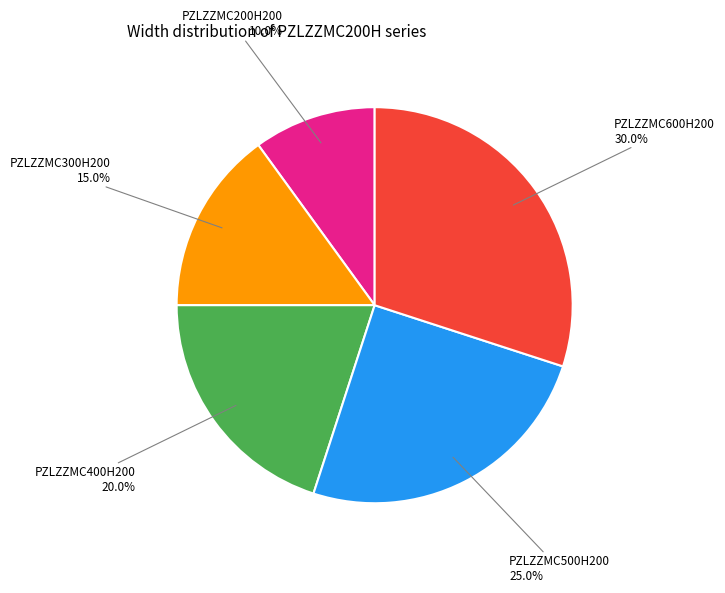

Does any single category account for the majority?

No